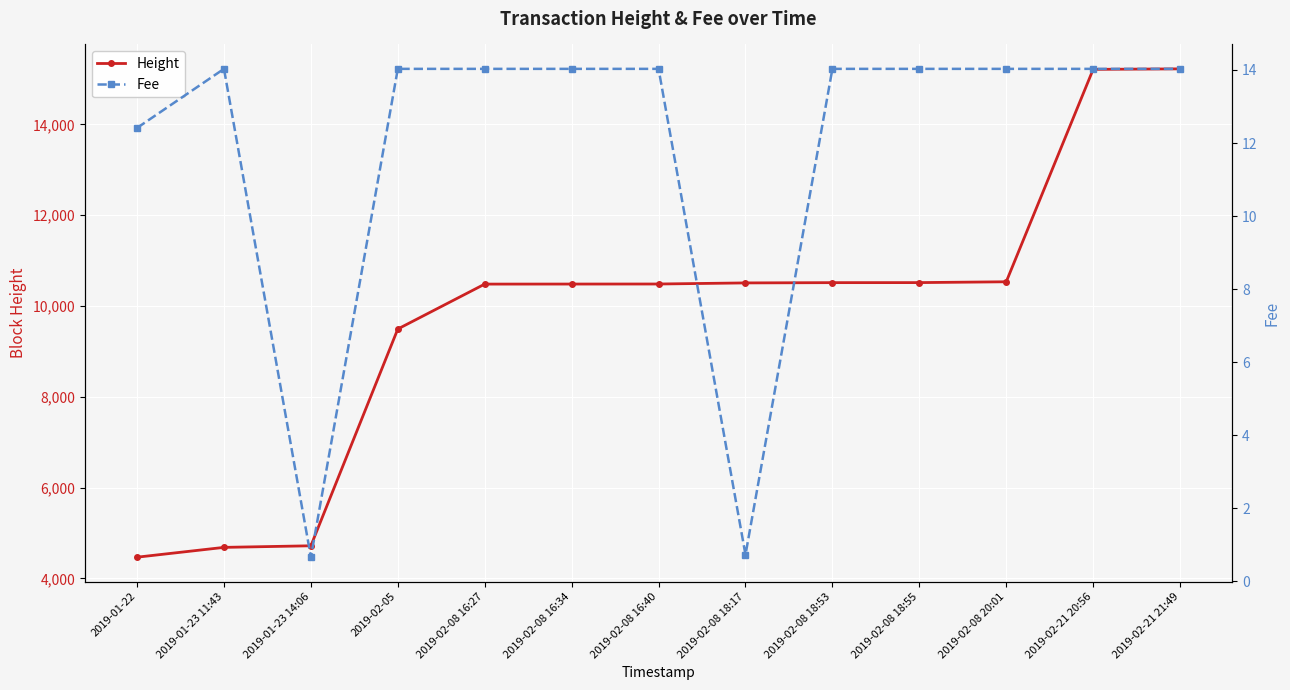

What is the lowest value of the Height series?

4468